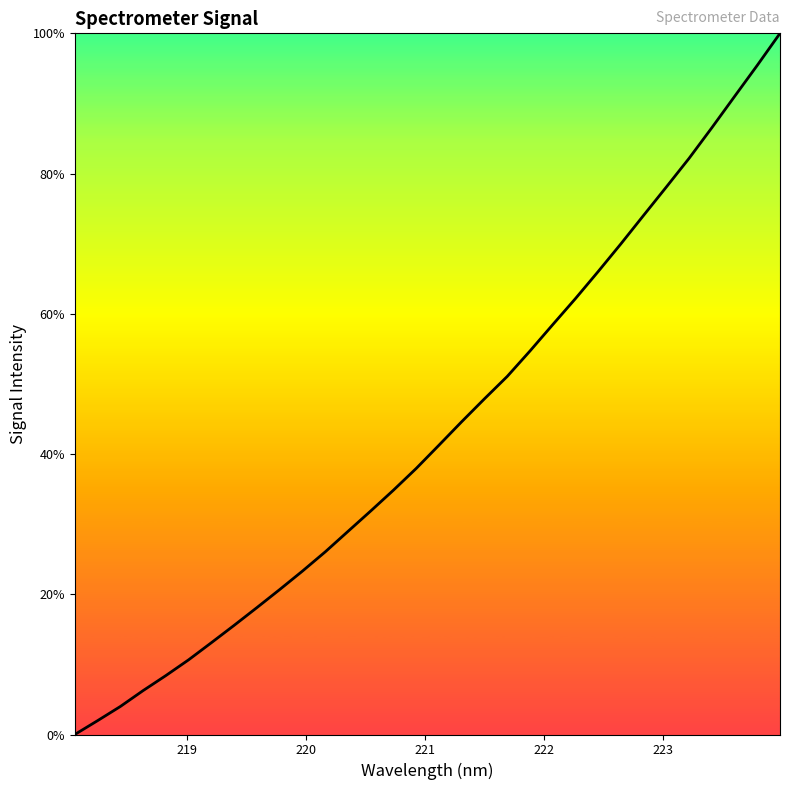

What is the greatest value displayed?

100.0